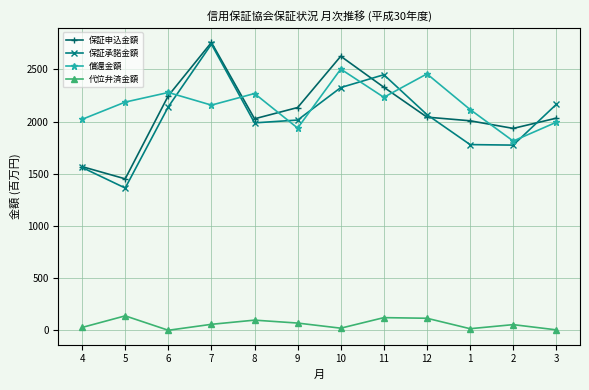

What is the label of the 5th point from the right?

11